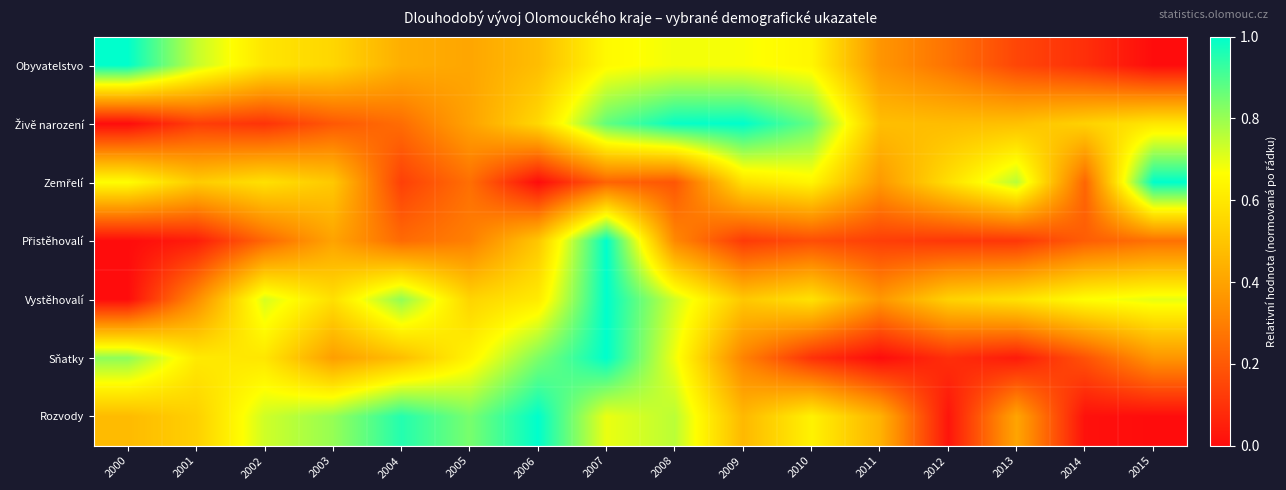

What is the maximum value shown in the chart?

1.0